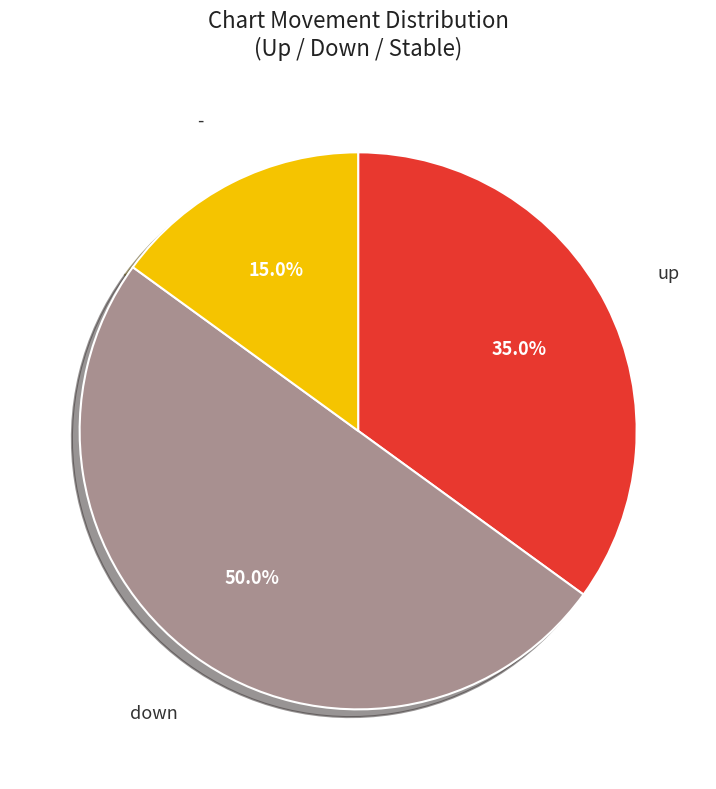

Which slice is the largest?

down